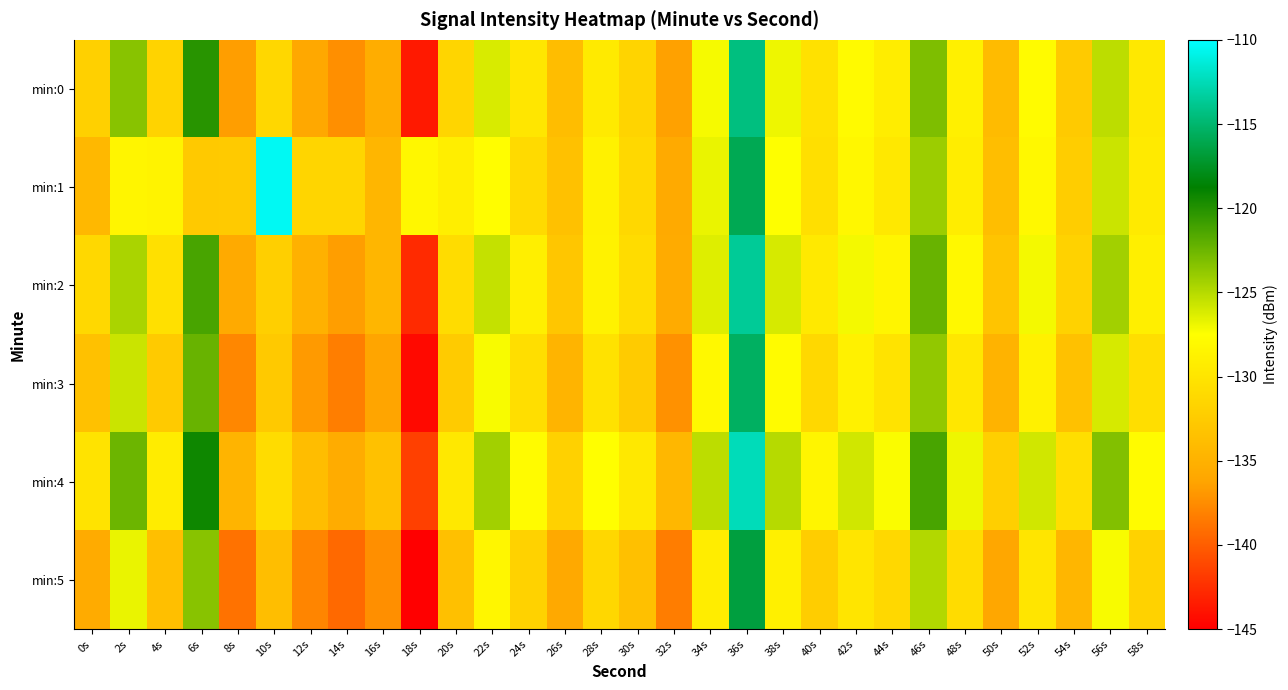

Reading right to left, list all the values displayed in this chart.

min:0: 58s=-129.7	56s=-125.2	54s=-132.6	52s=-127.8	50s=-134.0	48s=-128.9	46s=-123.1	44s=-129.2	42s=-127.9	40s=-130.4	38s=-126.9	36s=-114.4	34s=-127.2	32s=-136.4	30s=-131.6	28s=-129.5	26s=-133.8	24s=-129.8	22s=-126.2	20s=-131.6	18s=-143.6	16s=-135.4	14s=-137.4	12s=-135.9	10s=-131.4	8s=-136.6	6s=-120.2	4s=-131.7	2s=-123.4	0s=-132.0
min:1: 58s=-129.5	56s=-125.7	54s=-132.3	52s=-128.1	50s=-133.8	48s=-129.2	46s=-124.1	44s=-129.7	42s=-128.2	40s=-130.6	38s=-127.5	36s=-115.9	34s=-126.8	32s=-135.7	30s=-131.2	28s=-128.8	26s=-133.5	24s=-131.0	22s=-127.7	20s=-129.1	18s=-128.2	16s=-134.5	14s=-131.5	12s=-131.6	10s=-110.4	8s=-132.6	6s=-132.7	4s=-128.6	2s=-128.4	0s=-134.3
min:2: 58s=-129.0	56s=-124.3	54s=-131.8	52s=-127.1	50s=-133.2	48s=-128.1	46s=-122.3	44s=-128.5	42s=-127.1	40s=-129.6	38s=-126.1	36s=-113.6	34s=-126.3	32s=-135.6	30s=-130.8	28s=-128.7	26s=-133.0	24s=-129.0	22s=-125.5	20s=-130.8	18s=-142.7	16s=-134.6	14s=-136.5	12s=-135.0	10s=-132.1	8s=-135.7	6s=-121.2	4s=-130.5	2s=-124.6	0s=-131.2
min:3: 58s=-130.7	56s=-126.1	54s=-133.5	52s=-128.8	50s=-134.9	48s=-129.8	46s=-123.8	44s=-130.1	42s=-128.8	40s=-131.2	38s=-127.8	36s=-115.5	34s=-128.1	32s=-137.2	30s=-132.5	28s=-130.2	26s=-134.7	24s=-130.7	22s=-127.2	20s=-132.5	18s=-144.5	16s=-136.2	14s=-138.2	12s=-136.8	10s=-132.7	8s=-137.8	6s=-122.3	4s=-132.6	2s=-125.7	0s=-133.5
min:4: 58s=-127.9	56s=-123.2	54s=-130.7	52s=-125.9	50s=-132.1	48s=-126.9	46s=-121.2	44s=-127.3	42s=-125.9	40s=-128.5	38s=-125.0	36s=-112.5	34s=-125.2	32s=-134.5	30s=-129.7	28s=-127.6	26s=-131.9	24s=-127.9	22s=-124.3	20s=-129.7	18s=-141.6	16s=-133.5	14s=-135.4	12s=-133.9	10s=-130.8	8s=-134.7	6s=-119.2	4s=-129.3	2s=-122.5	0s=-130.1
min:5: 58s=-131.8	56s=-127.2	54s=-134.6	52s=-129.9	50s=-136.0	48s=-130.9	46s=-124.9	44s=-131.2	42s=-129.9	40s=-132.3	38s=-128.9	36s=-116.6	34s=-129.2	32s=-138.3	30s=-133.6	28s=-131.3	26s=-135.8	24s=-131.8	22s=-128.3	20s=-133.6	18s=-145.6	16s=-137.3	14s=-139.3	12s=-137.9	10s=-133.8	8s=-138.9	6s=-123.5	4s=-133.7	2s=-126.8	0s=-135.6